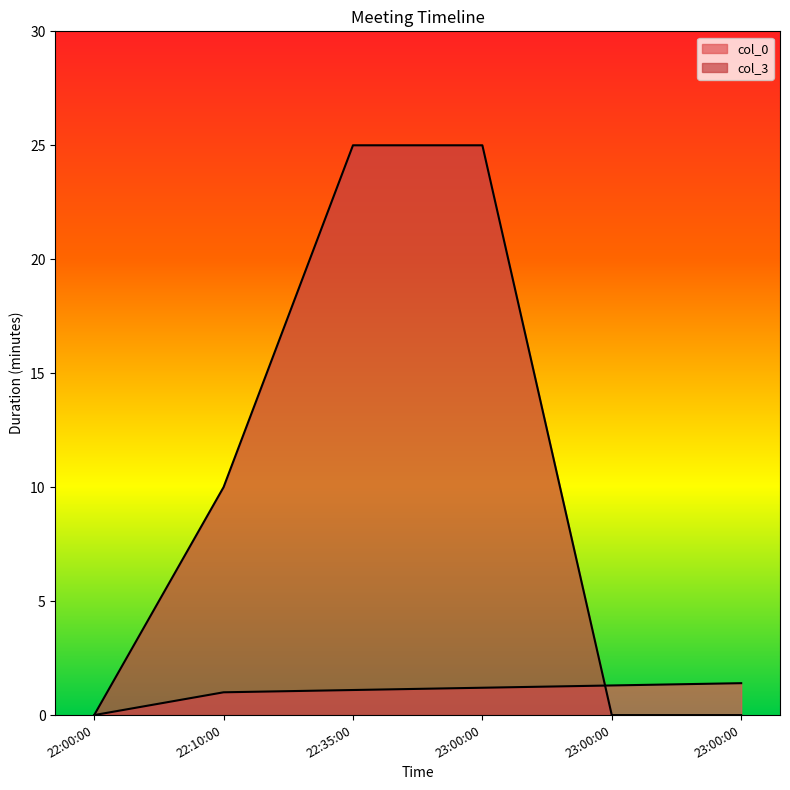

What is the value of the col_3 point at the 2nd from the left?

10.0